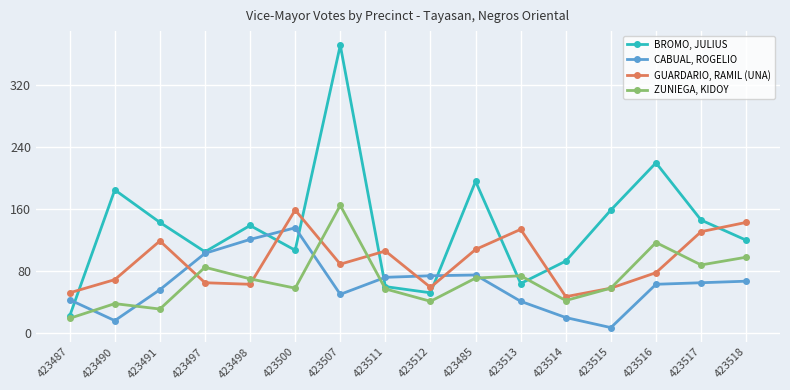

Which category has the lowest value across all series?

423515